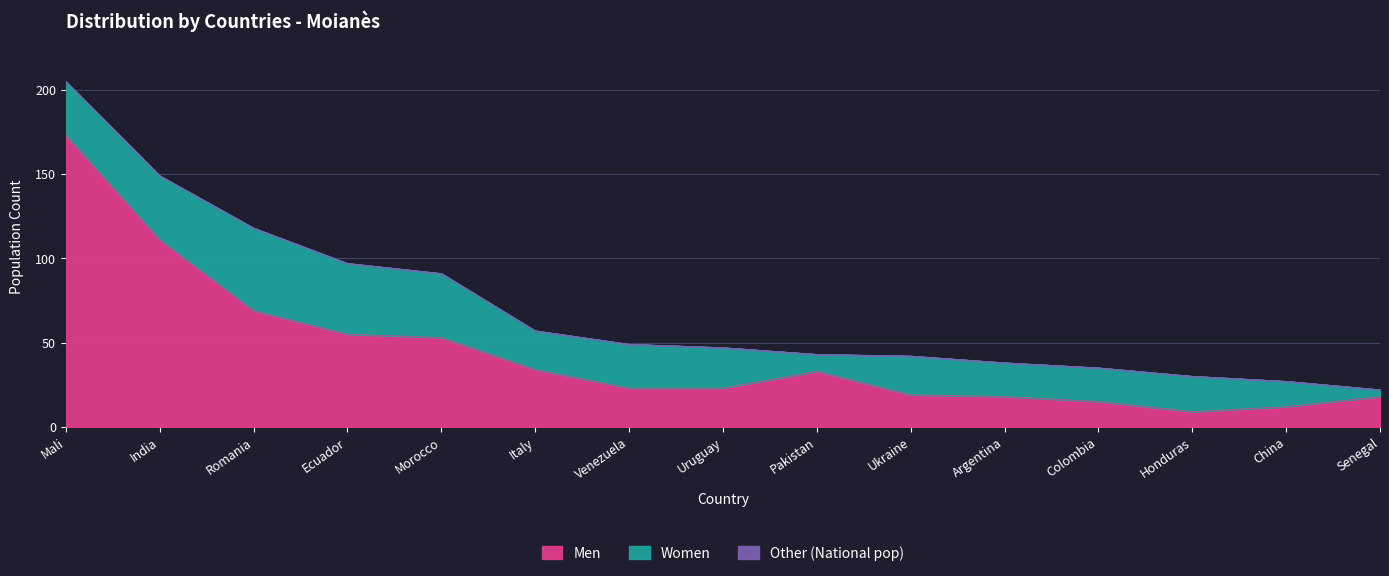

At which category is the sum across all series the highest?

Mali